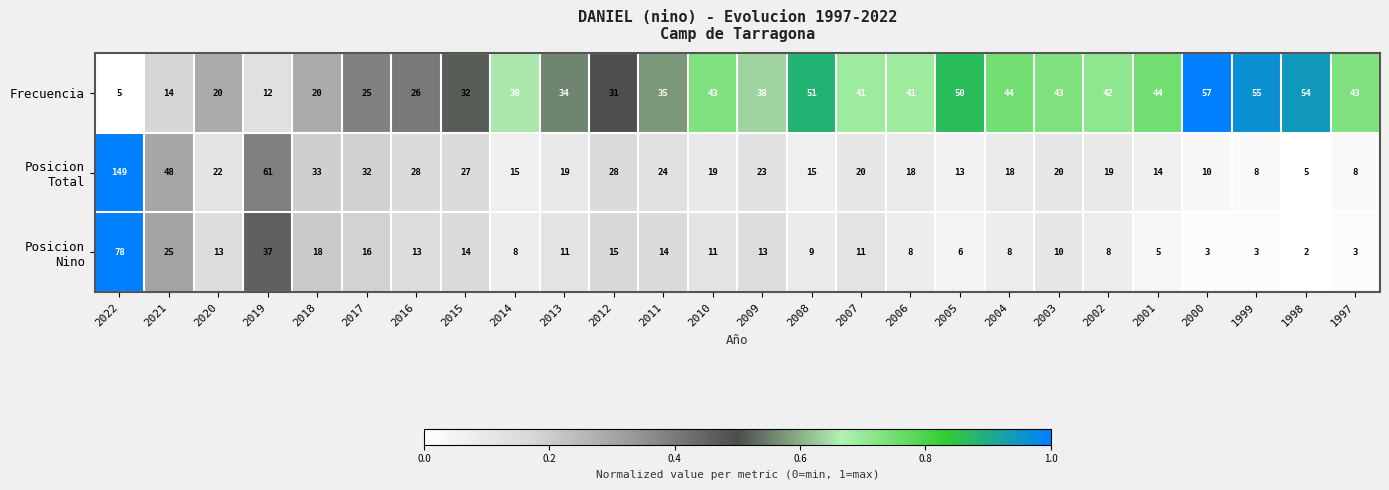

What is the difference between the Frecuencia values at 2000 and 2001?

13